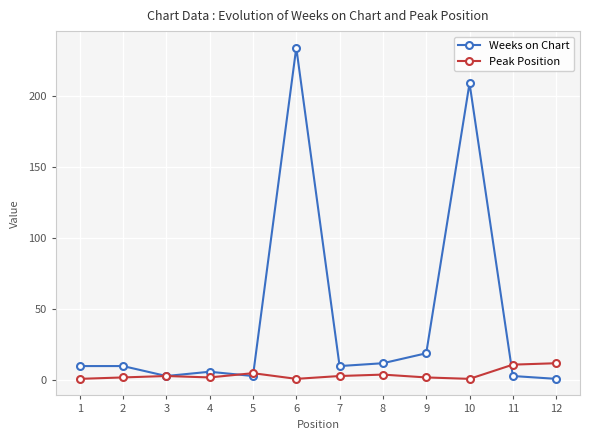

List the series in order of their peak value, lowest first.

Peak Position, Weeks on Chart